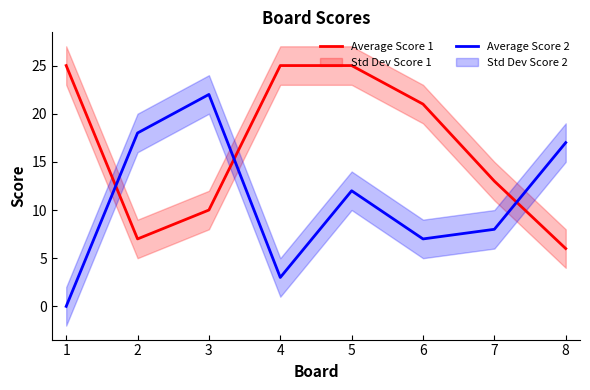

What is the greatest value displayed?

25